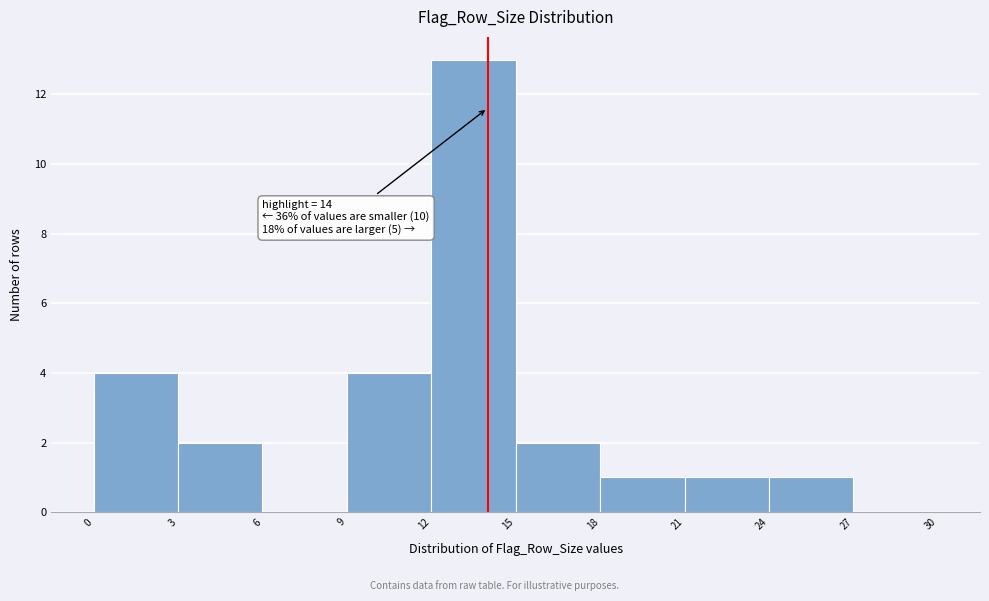

Over which range of the x-axis is the bar tallest?

12 to 15